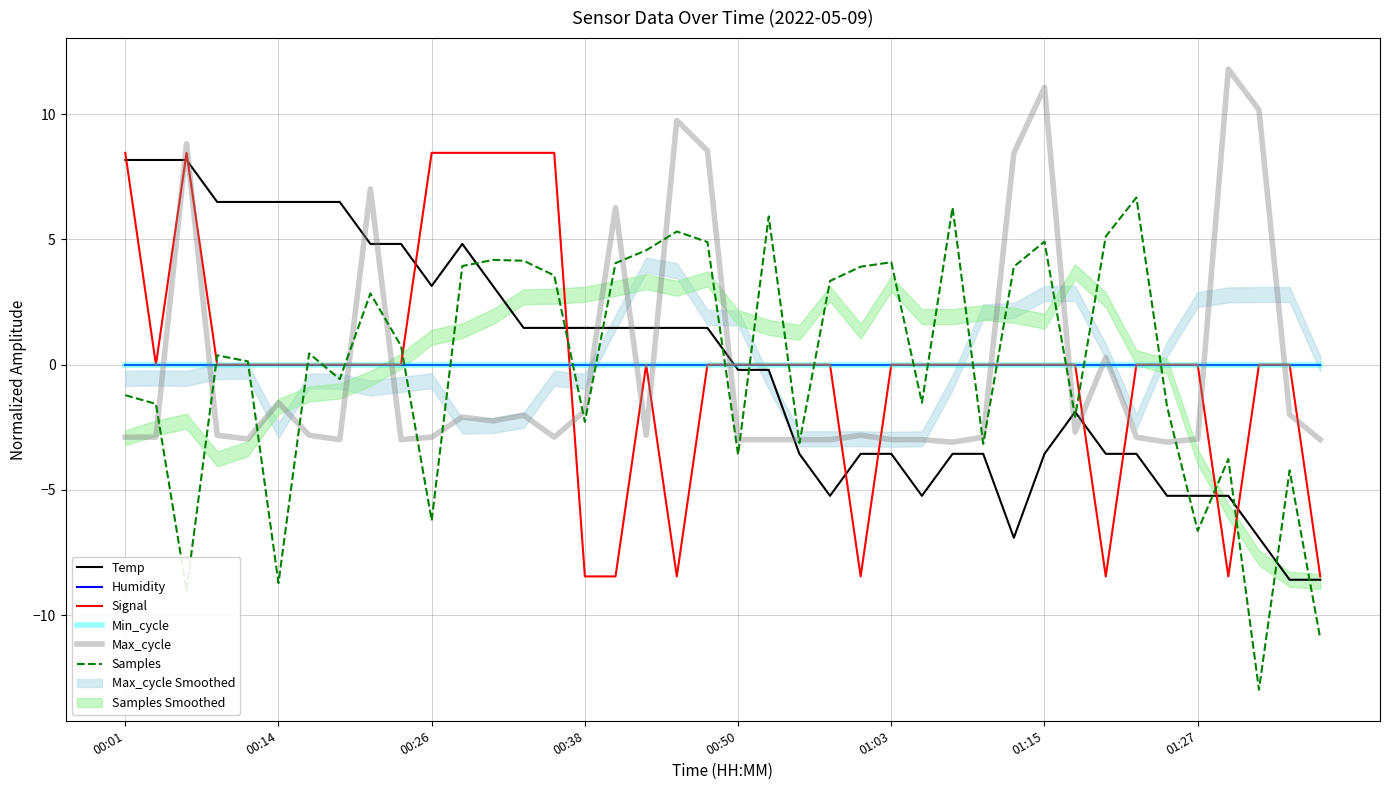

Which has a higher value, 17 or 26?

17